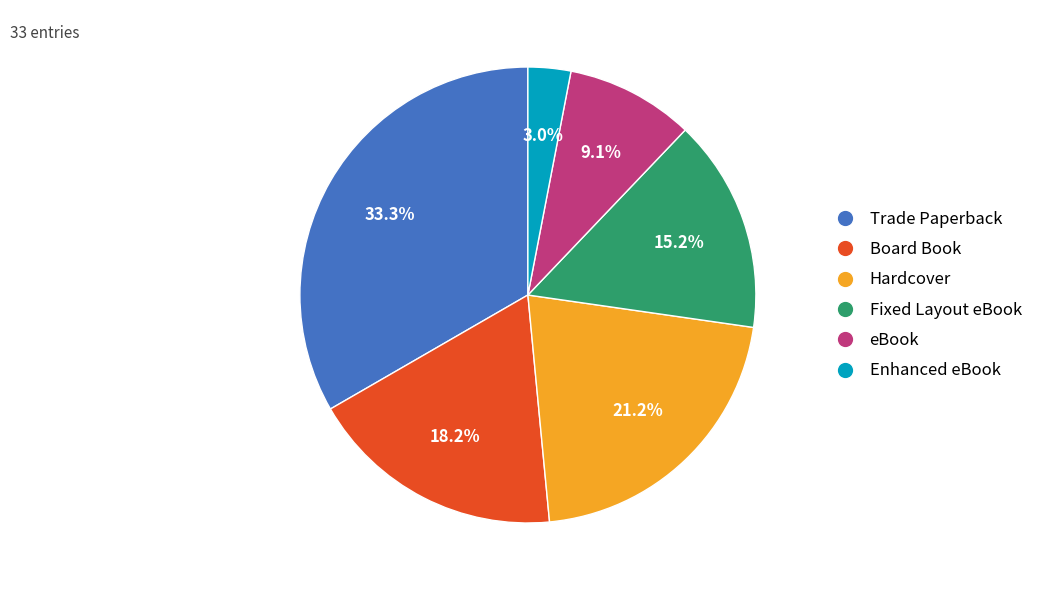

To the nearest percent, what is the difference between the largest and smallest slice percentages?

30%